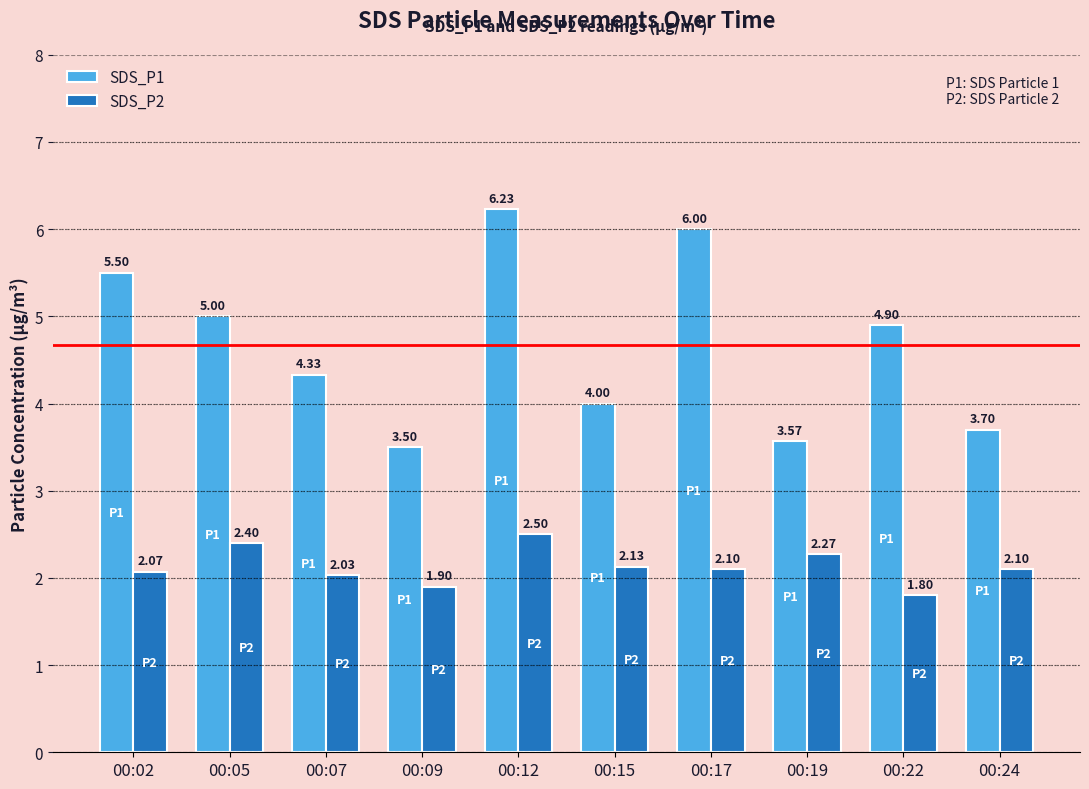

What is the spread (max minus min) of values at 00:05?

2.6